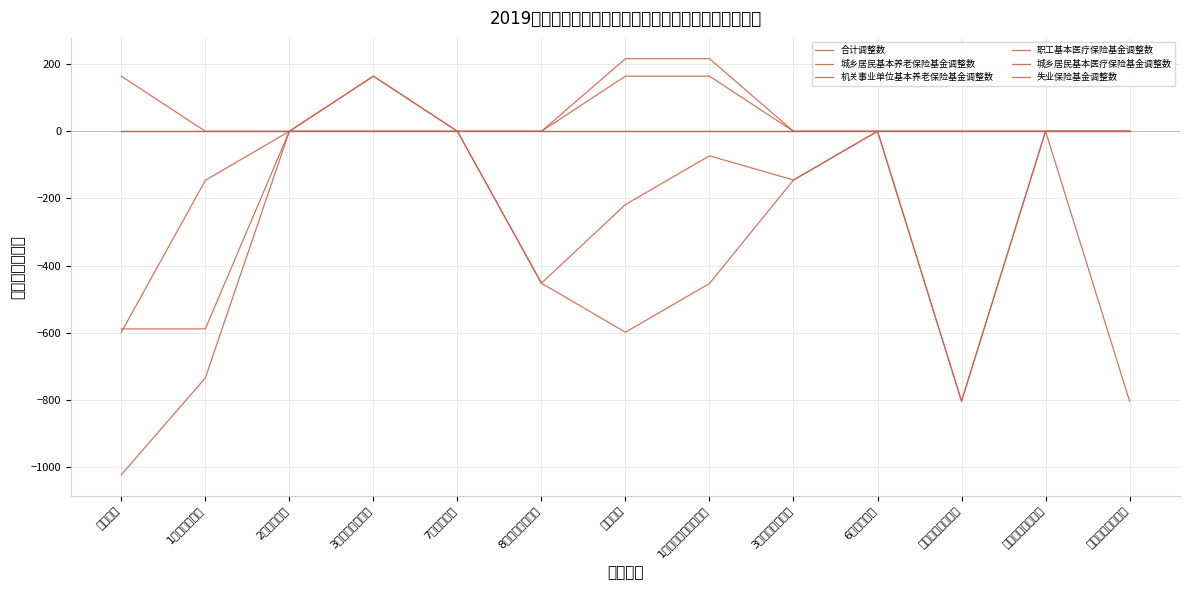

Rank the series by their maximum value, from highest to lowest.

职工基本医疗保险基金调整数, 合计调整数, 机关事业单位基本养老保险基金调整数, 城乡居民基本养老保险基金调整数, 城乡居民基本医疗保险基金调整数, 失业保险基金调整数